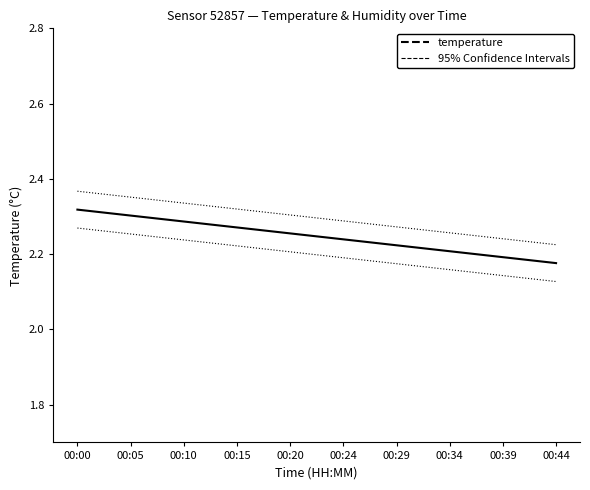

Which series has the largest total across all categories?

95% Confidence Intervals